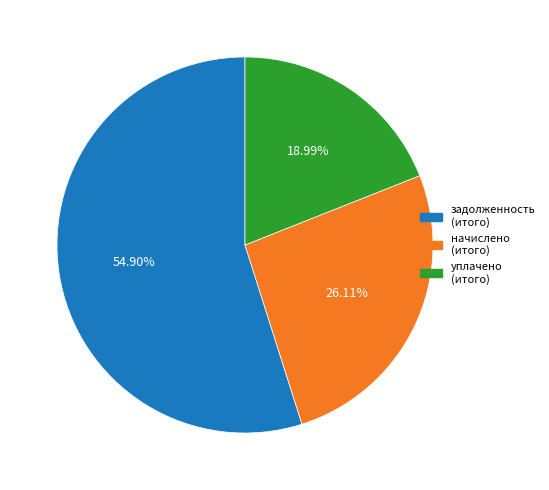

Is there a majority slice in this chart?

Yes